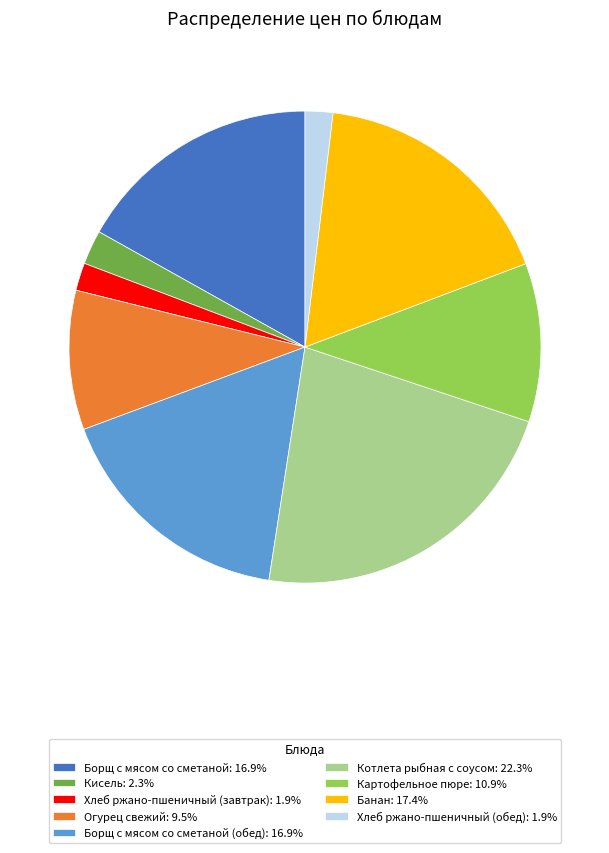

Does Кисель: 2.3% account for over 50% of the chart?

No